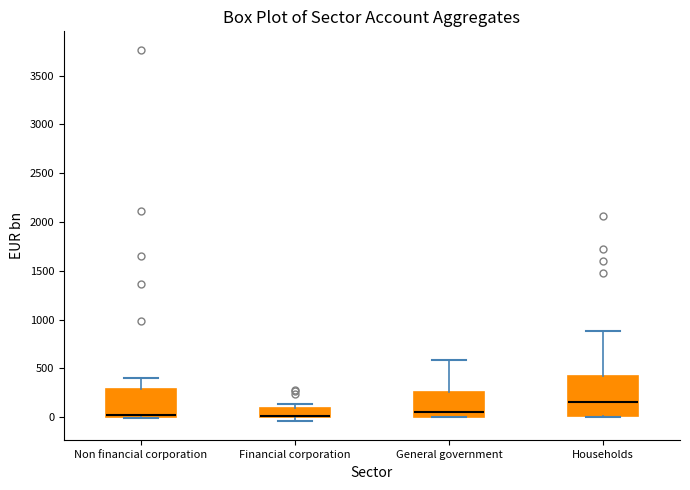

Reading left to right, transcribe this box plot: for each box, give where its median line is, the range the box spans, and where its two whiskers end, as read against the y-axis. The values are not printed on the chart, so give them approximately, as read against the axis.

Non financial corporation: median 0 (just above the box's lower edge), box 0 to 300, whiskers 0 to 400
Financial corporation: median 0 (drawn on the box's lower edge), box 0 to 100, whiskers -50 to 150
General government: median 50, box 0 to 250, whiskers 0 to 600
Households: median 150, box 0 to 400, whiskers 0 to 900